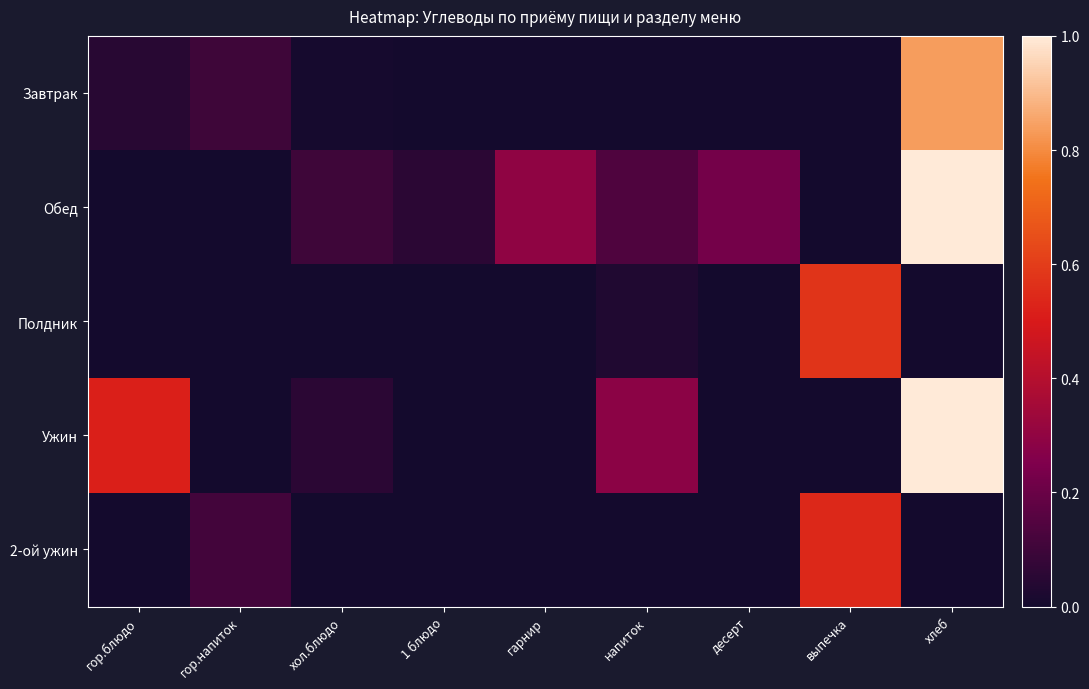

How many distinct data groups are displayed?

5